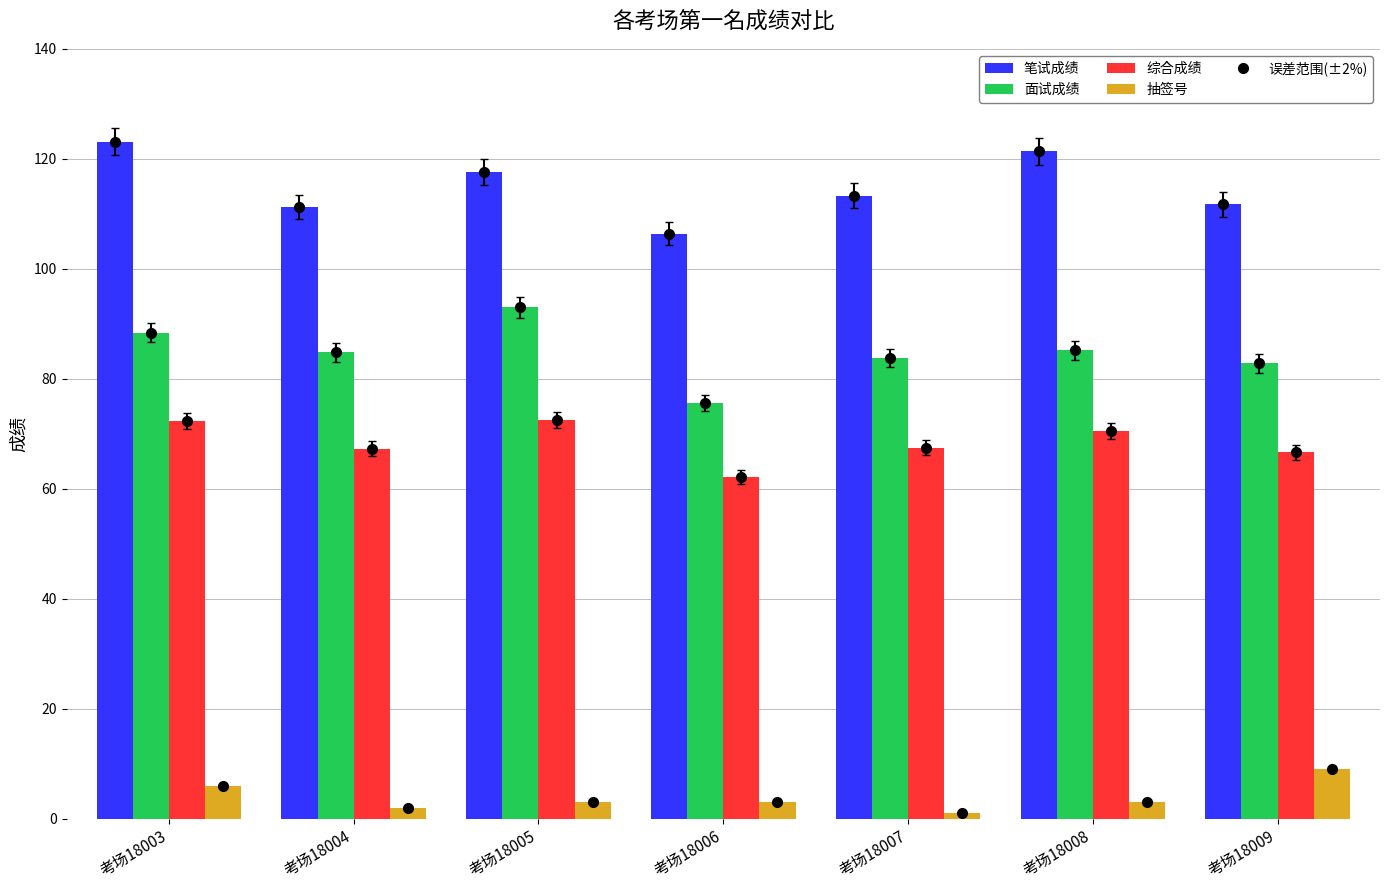

How many groups of bars are there?

7